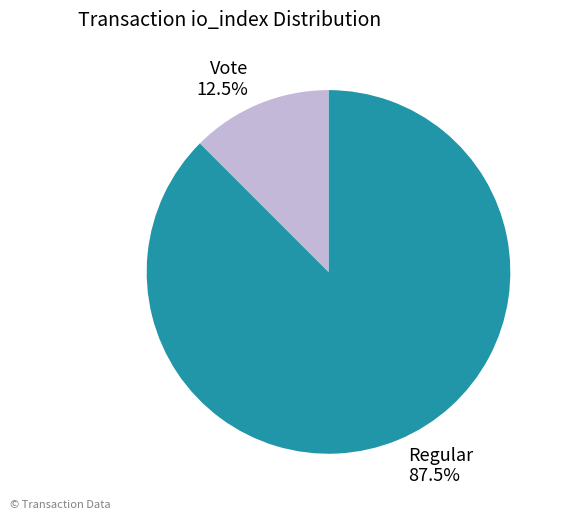

Count the number of slices in the pie.

2